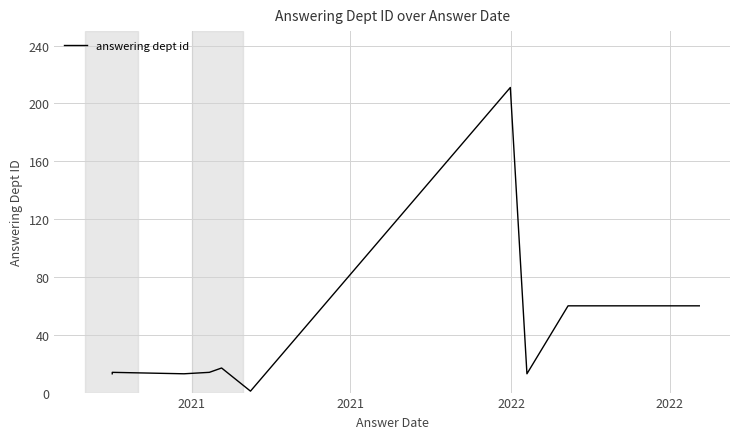

What is the average value?

42